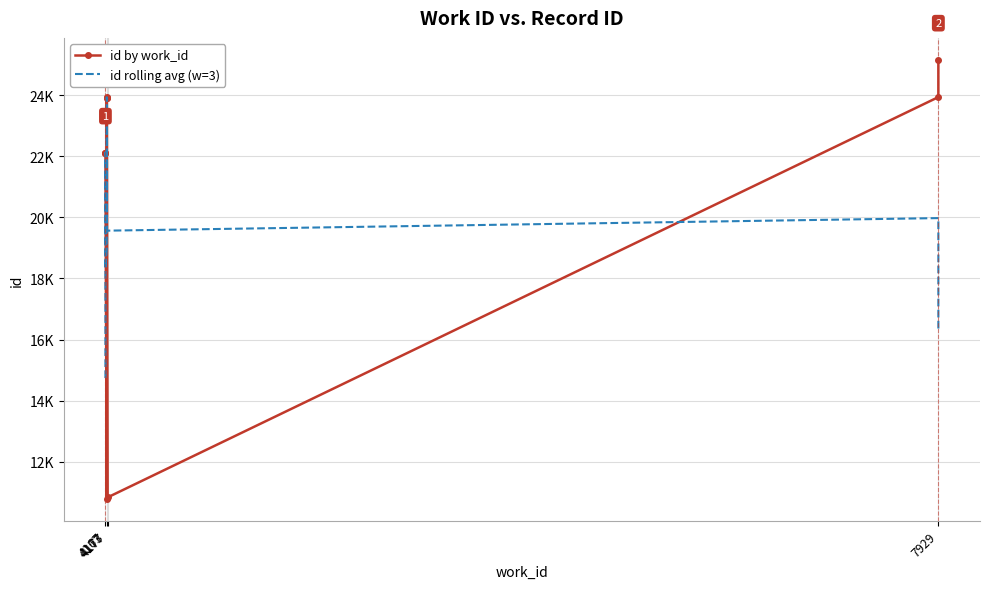

True or false: id rolling avg (w=3) and id by work_id cross at least once.

True